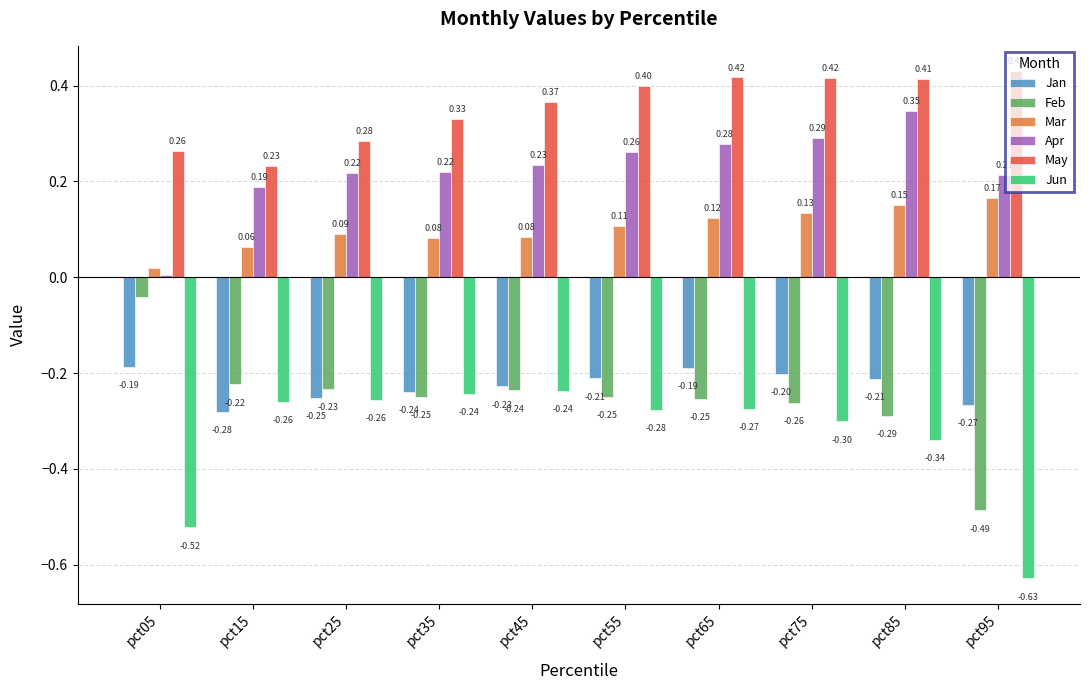

What is the average value of the Jan series?

-0.2